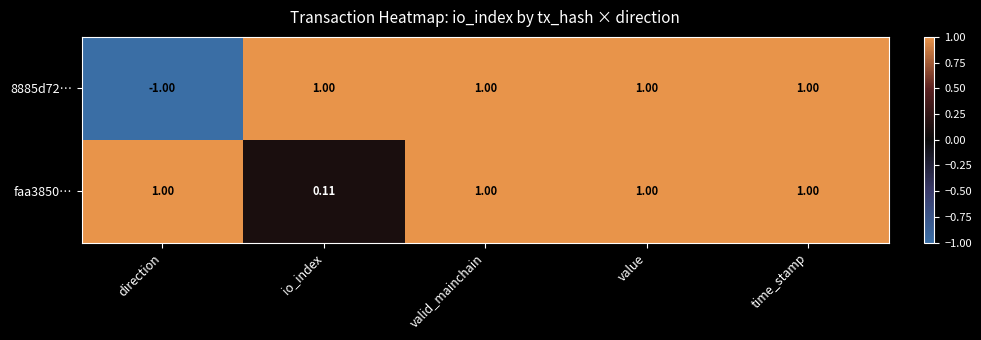

At which label is faa3850… closest to 0?

io_index